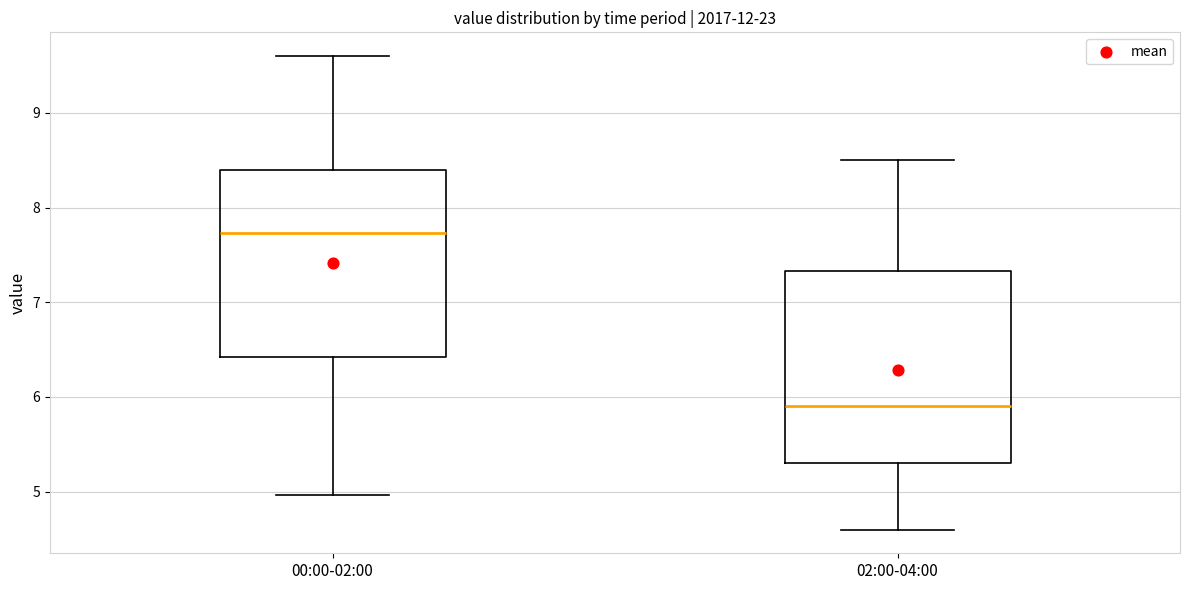

Reading left to right, read every box against the y-axis: the position of its median line, the range the box covers, and the ends of its whiskers. The values are not printed on the chart, so give them approximately, as read against the axis.

00:00-02:00: median 7.7, box 6.4 to 8.4, whiskers 5.0 to 9.6
02:00-04:00: median 5.9, box 5.3 to 7.3, whiskers 4.6 to 8.5